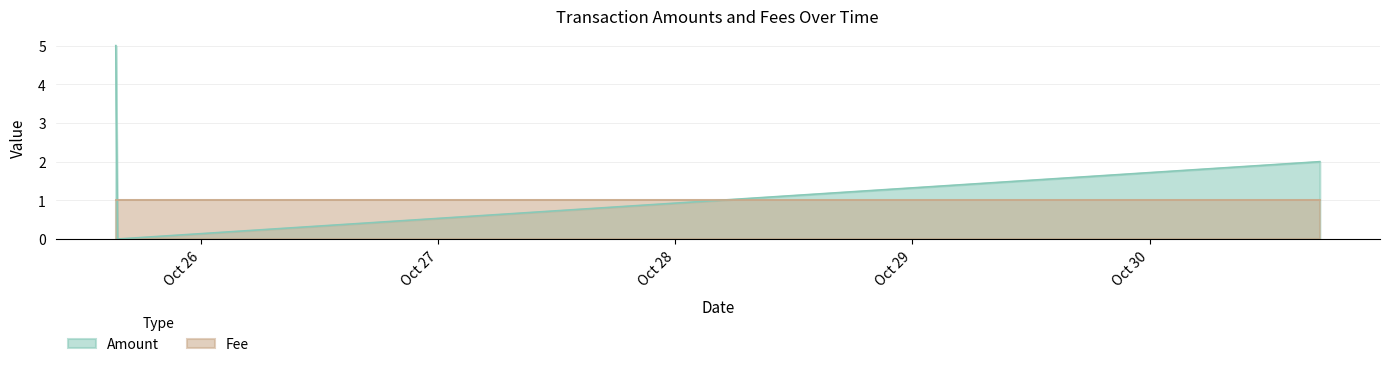

Which series has the largest range (max minus min)?

Amount